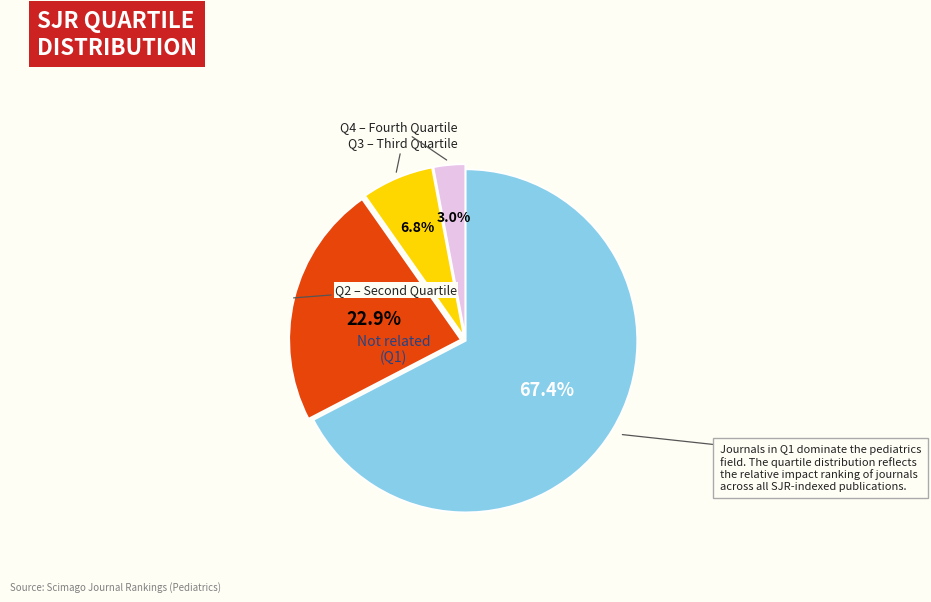

Is there a majority slice in this chart?

Yes